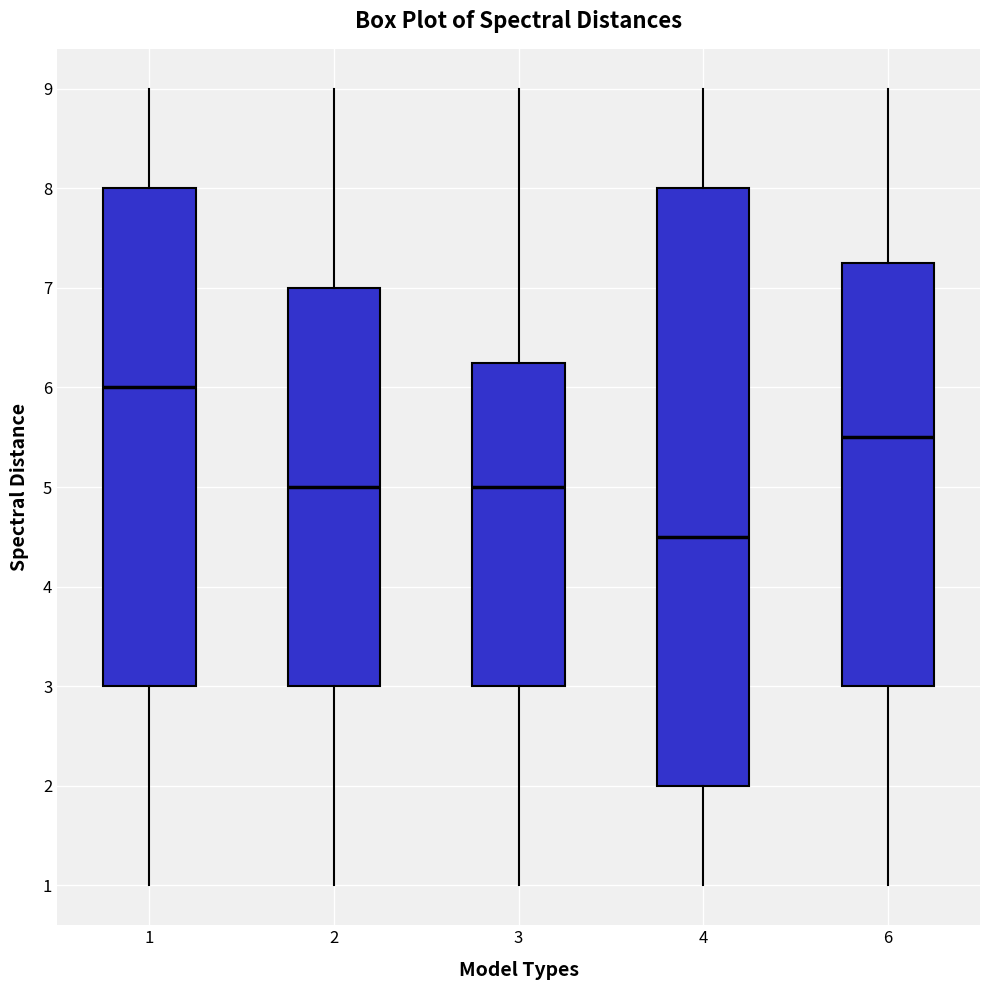

Where does the upper whisker of the box at x = 6 end on the y-axis? The values are not printed on the chart, so give them approximately, as read against the axis.

9.0